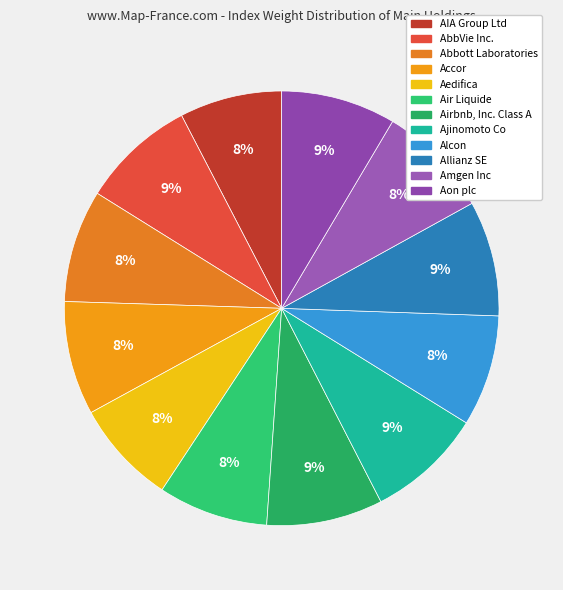

How many segments does this pie chart have?

12